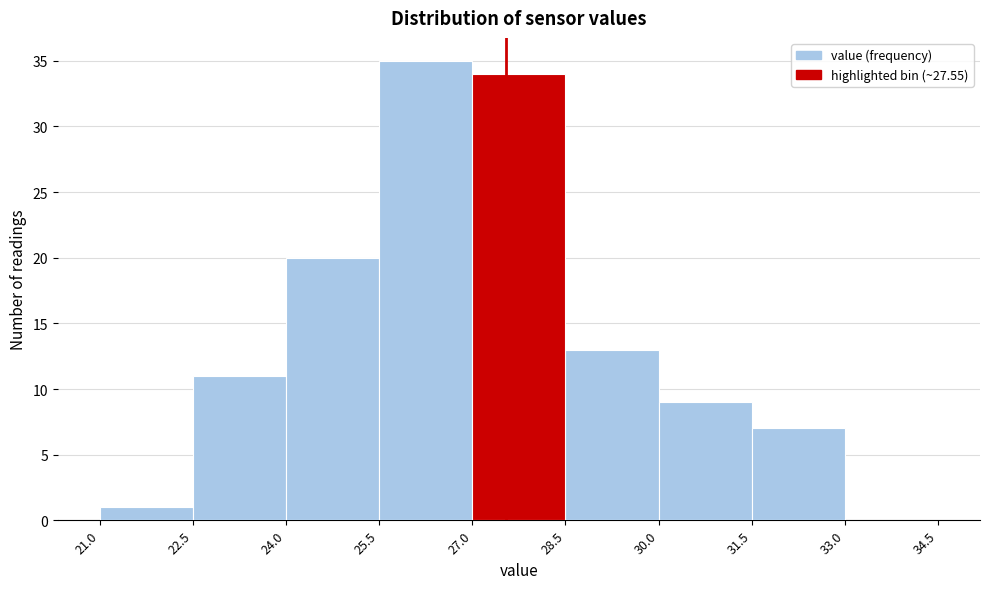

Reading left to right, transcribe this chart: for each bar, give the range it covers on the x-axis and its height. The values are not printed on the chart, so give them approximately, as read against the axis.

21.0 to 22.5: 1
22.5 to 24.0: 11
24.0 to 25.5: 20
25.5 to 27.0: 35
27.0 to 28.5: 34
28.5 to 30.0: 13
30.0 to 31.5: 9
31.5 to 33.0: 7
33.0 to 34.5: 0